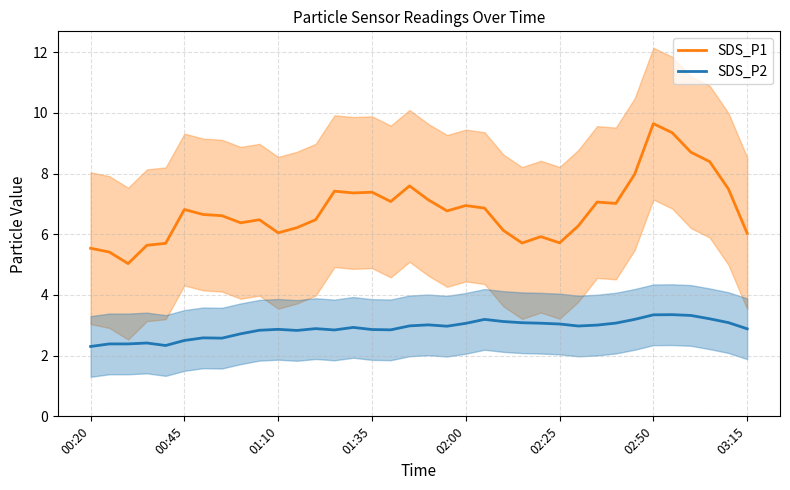

True or false: SDS_P1 and SDS_P2 cross at least once.

False